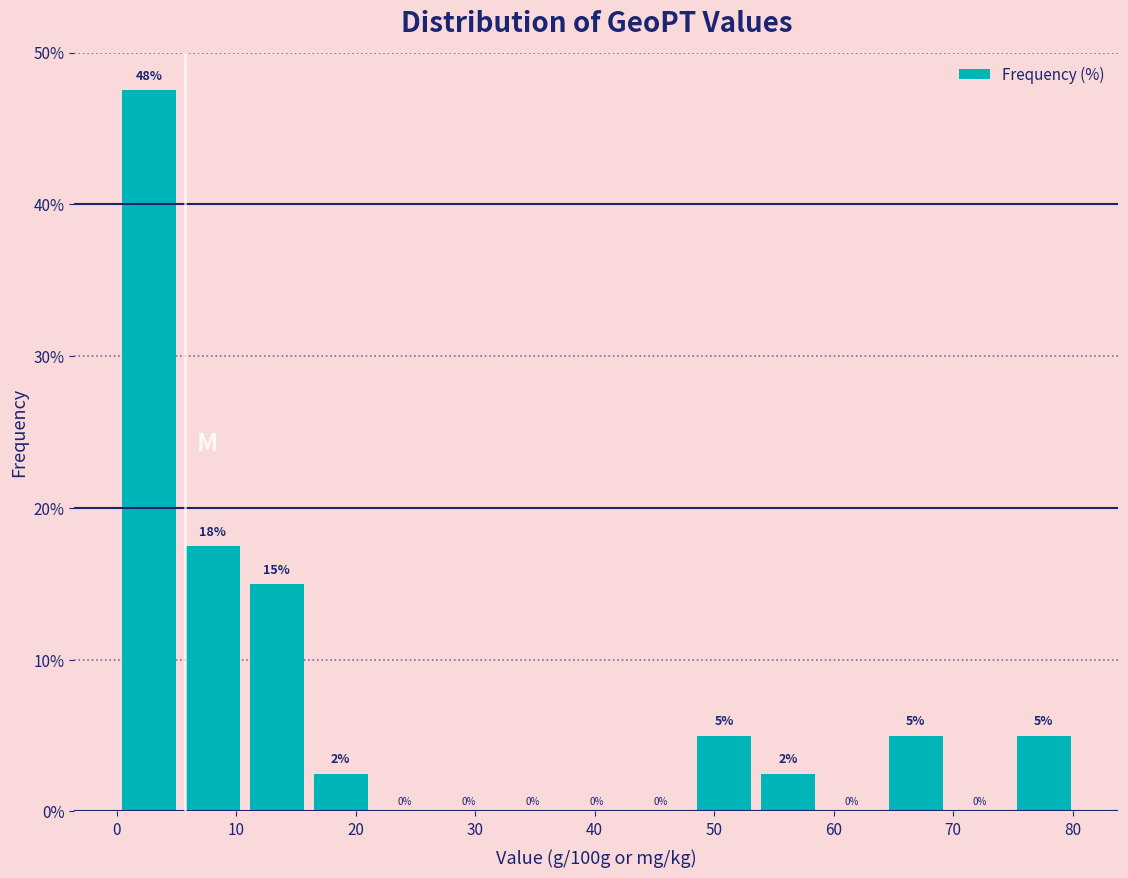

Which range on the x-axis has the tallest bar?

0 to 5